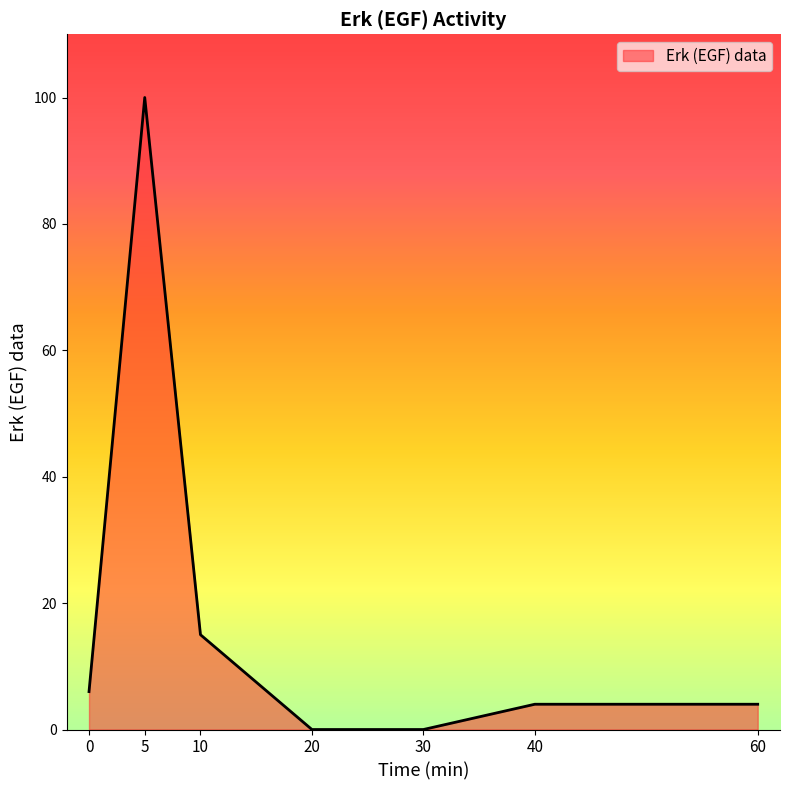

Count the number of data series in this chart.

1